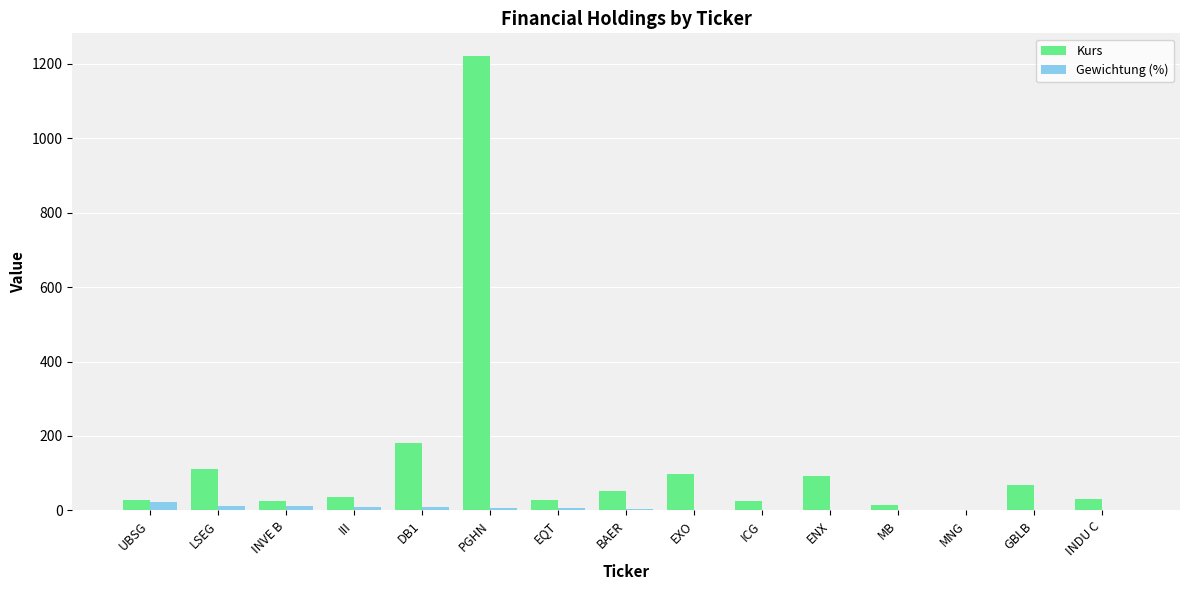

The Kurs series shows 26.4 at ICG. True or false?

True